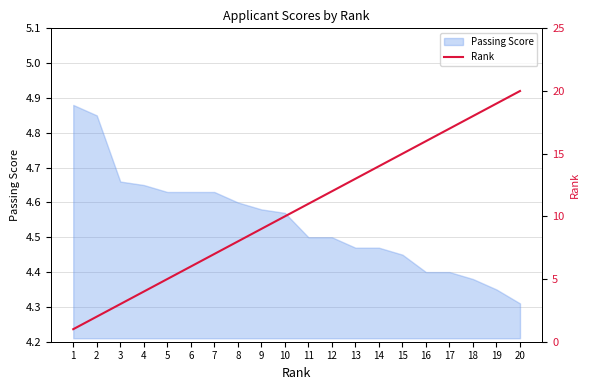

At which category does the chart reach its peak across all series?

20